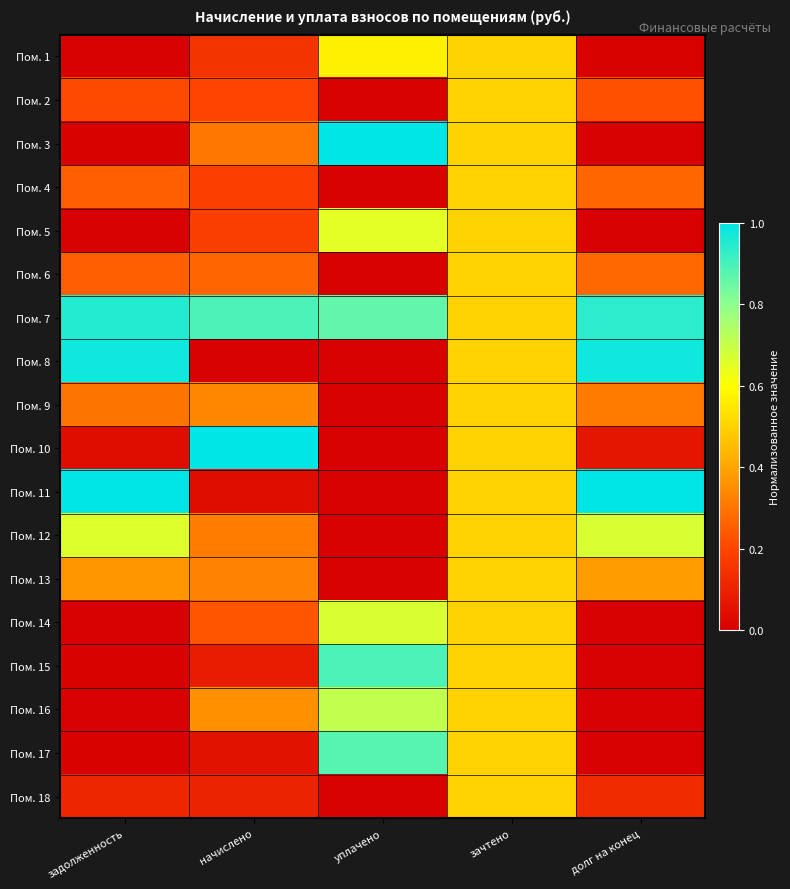

At начислено, list the series in order from largest to smallest.

Пом. 10, Пом. 7, Пом. 16, Пом. 9, Пом. 13, Пом. 12, Пом. 3, Пом. 6, Пом. 14, Пом. 2, Пом. 4, Пом. 5, Пом. 1, Пом. 18, Пом. 15, Пом. 17, Пом. 11, Пом. 8